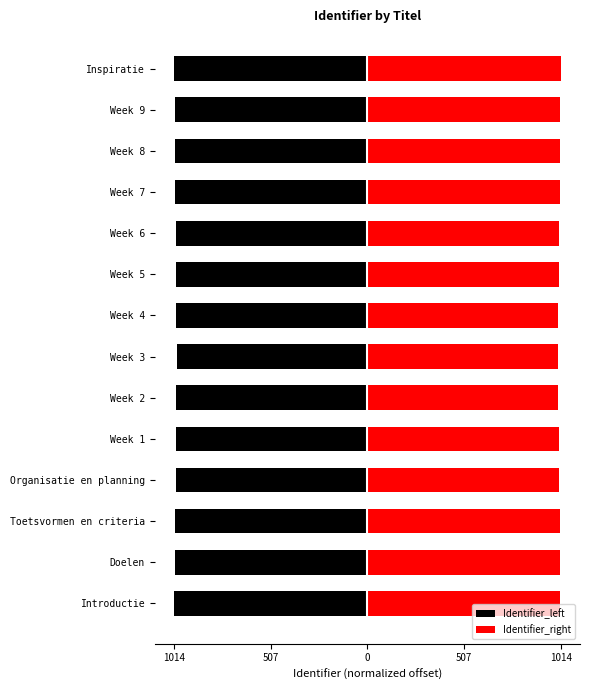

Count the number of categories in the chart.

14